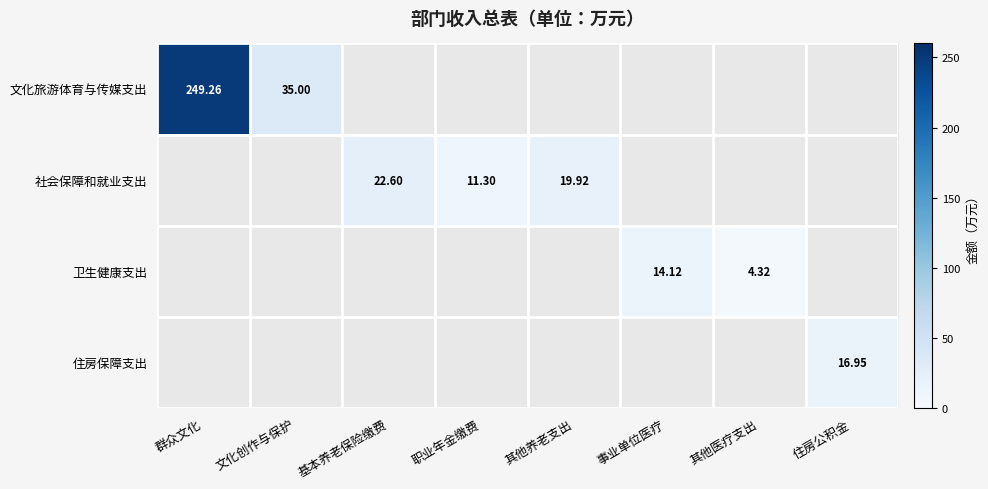

Which series has the largest range (max minus min)?

文化旅游体育与传媒支出